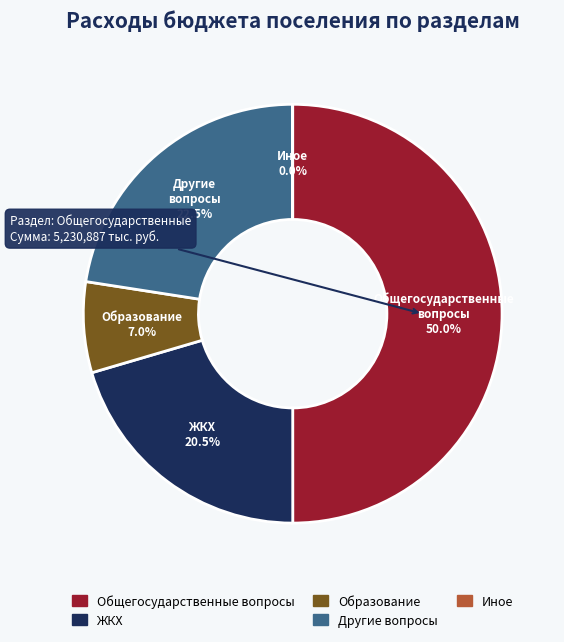

Which slice is the largest?

Общегосударственные вопросы